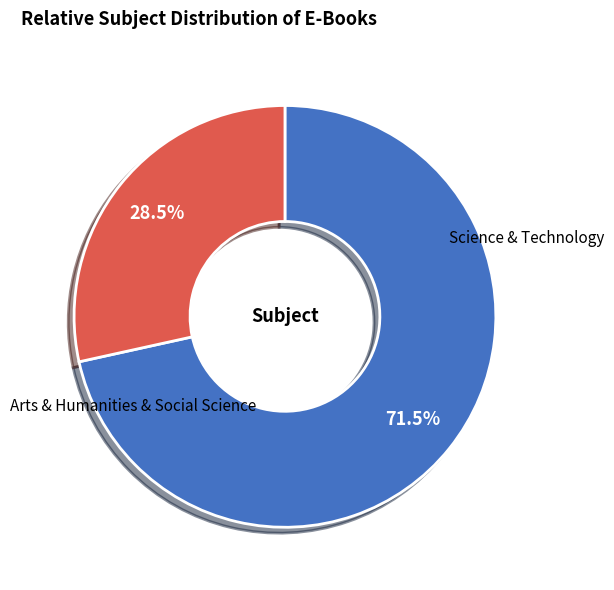

To the nearest percent, what is the difference between the largest and smallest slice percentages?

43%